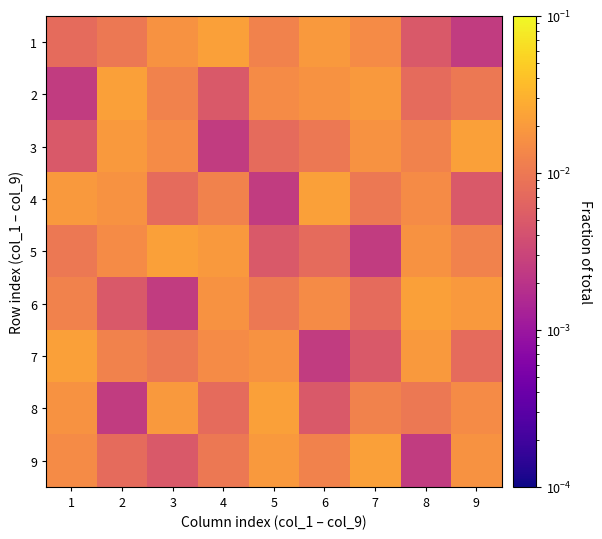

Which label corresponds to the largest value in the chart?

4